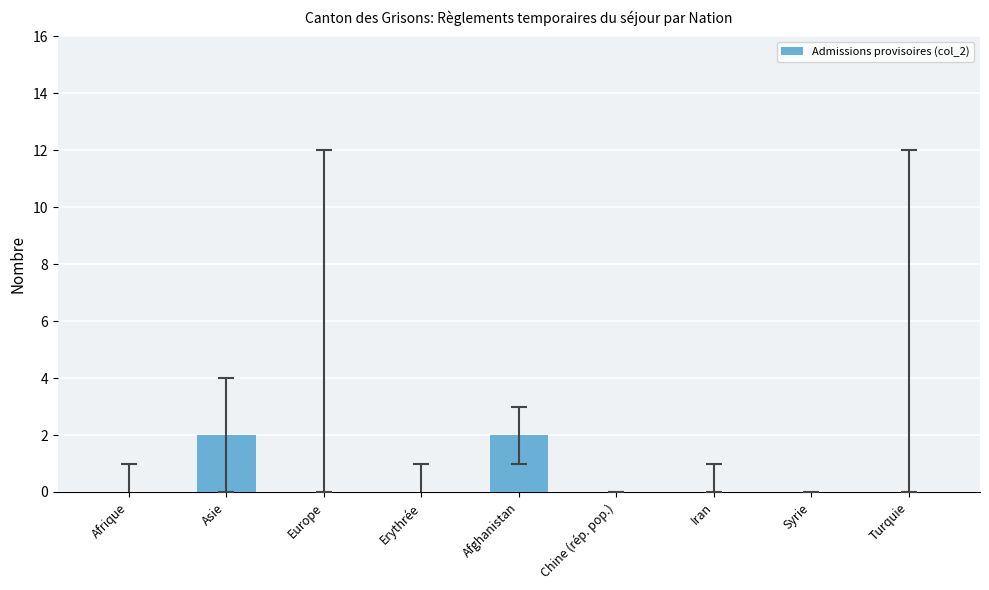

Reading right to left, transcribe all the data shown in this chart.

Turquie=0	Syrie=0	Iran=0	Chine (rép. pop.)=0	Afghanistan=2	Erythrée=0	Europe=0	Asie=2	Afrique=0